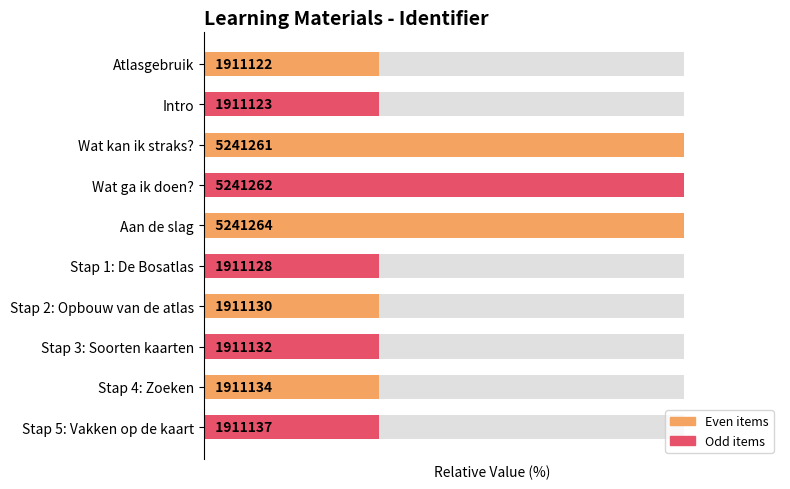

What is the maximum value shown in the chart?

100.0